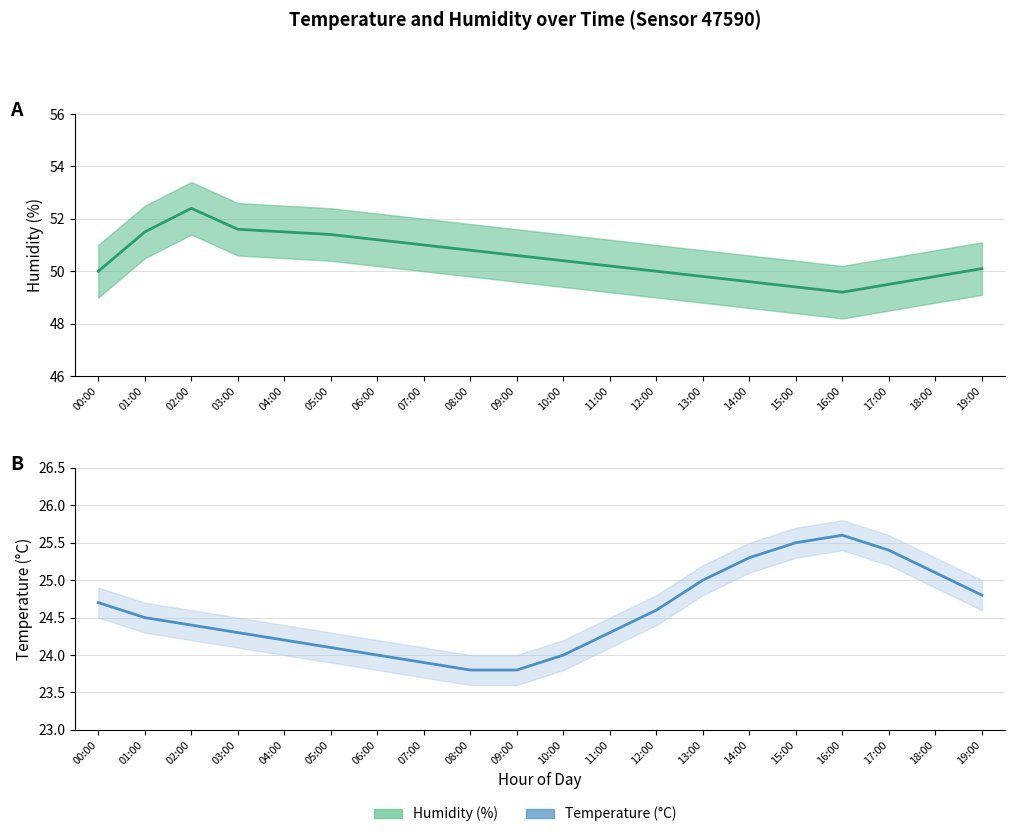

True or false: Temperature and Humidity cross at least once.

False